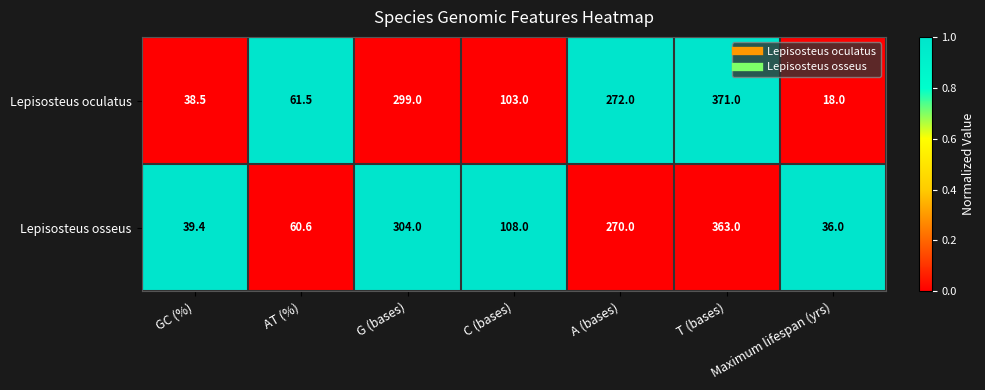

Count the number of data series in this chart.

2